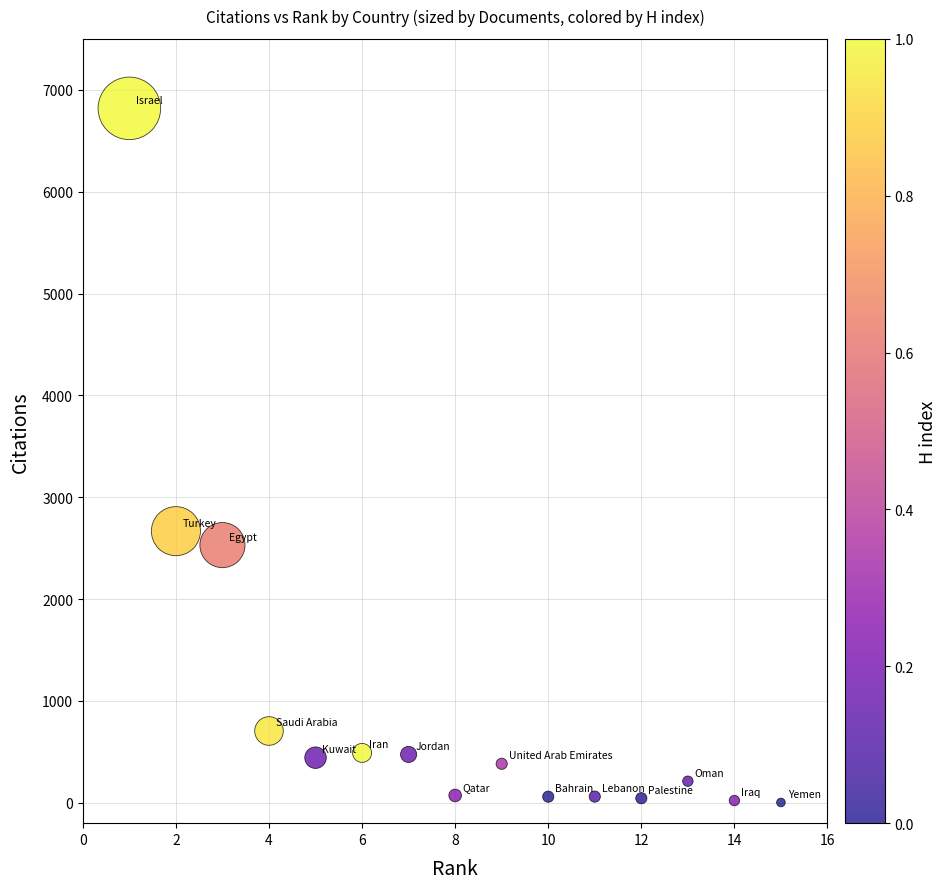

What is the range of Y values (max minus min)?

6815